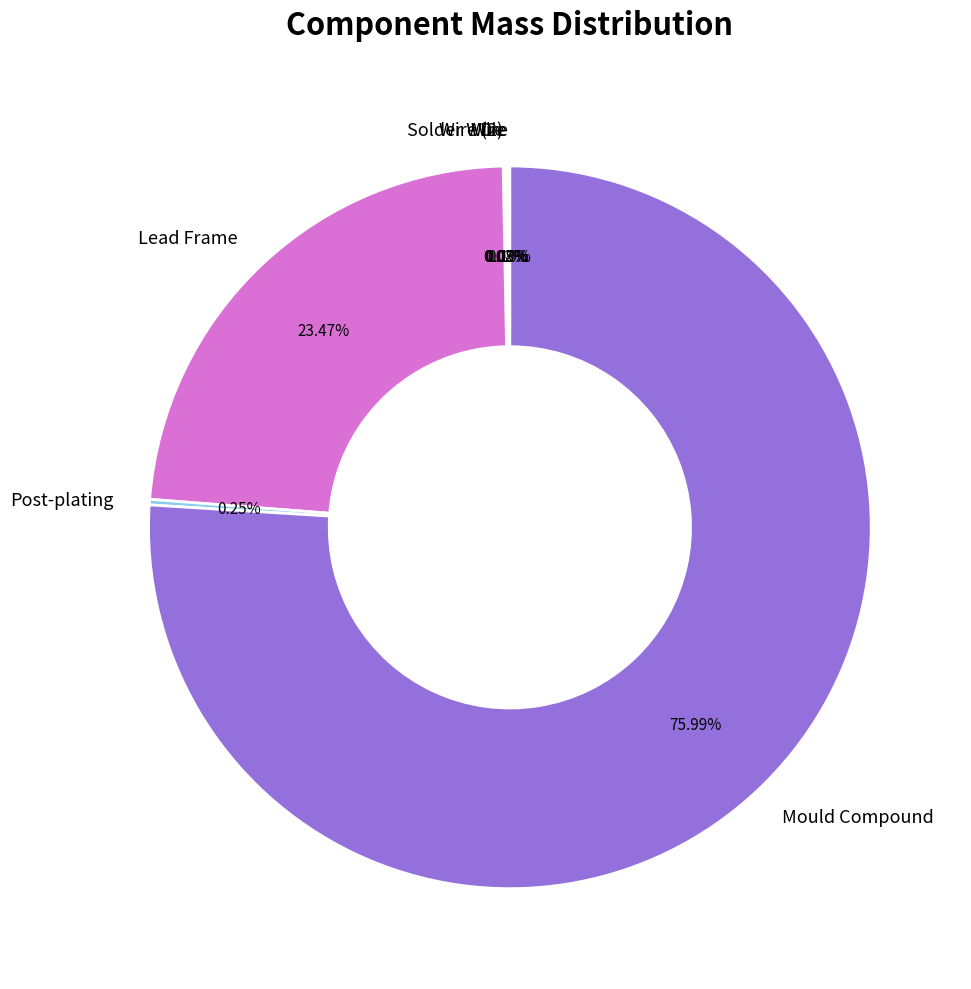

Is there any slice that represents more than half of the pie?

Yes